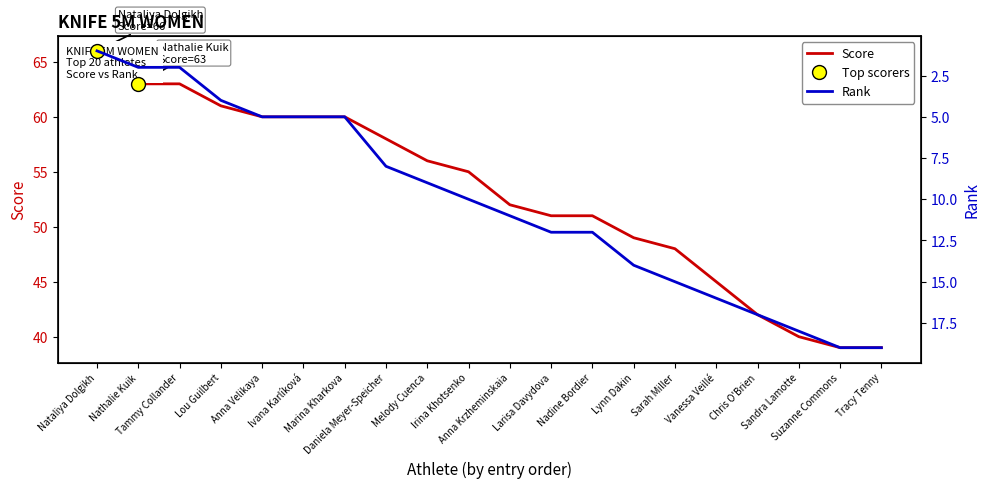

True or false: Rank and Score cross at least once.

False